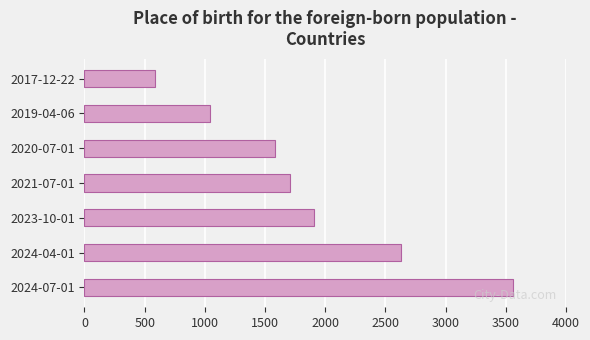

List the labels in order of value, smallest first.

2017-12-22, 2019-04-06, 2020-07-01, 2021-07-01, 2023-10-01, 2024-04-01, 2024-07-01